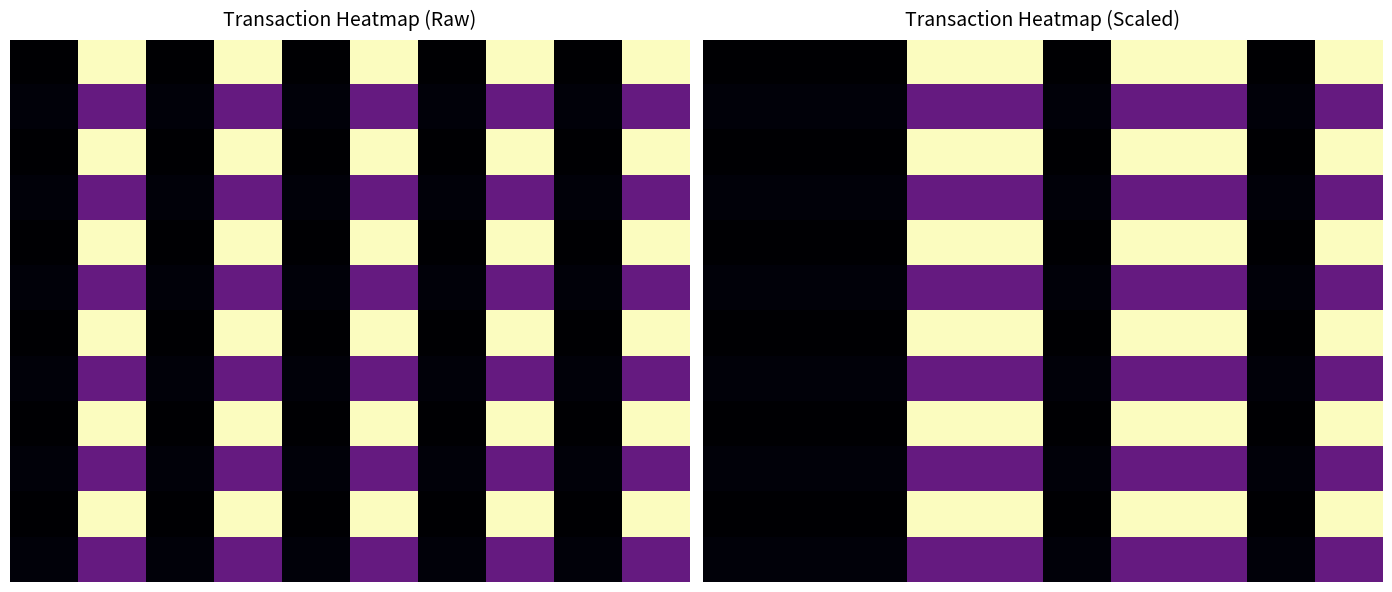

Between 9 and 8, which is larger?

9